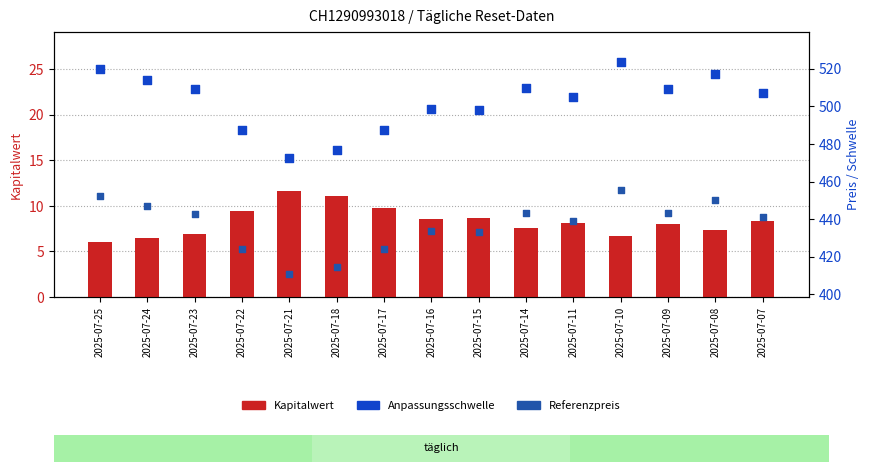

At how many categories does at least one series exceed 224?

15